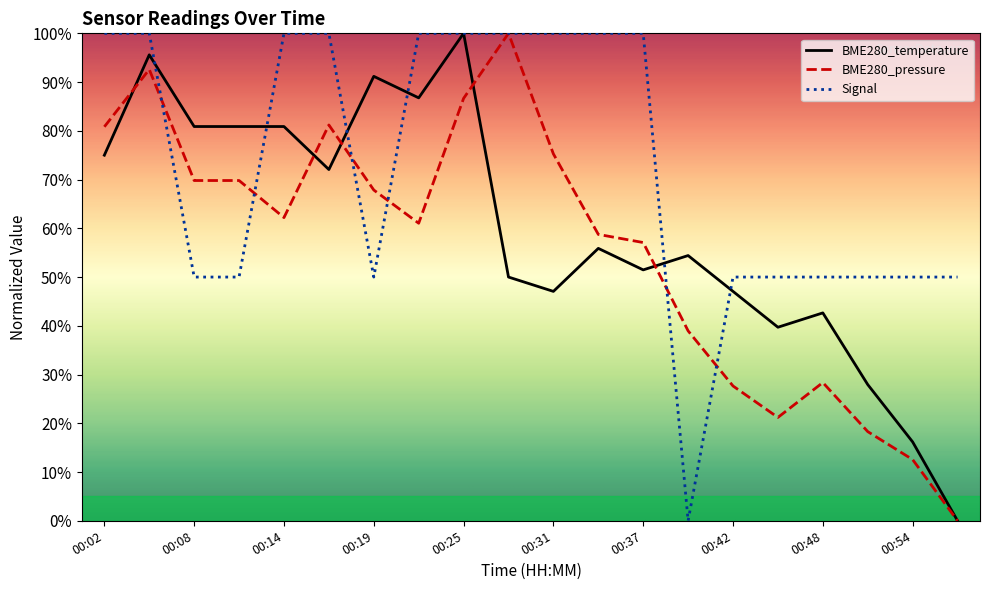

Which series has the largest total across all categories?

Signal